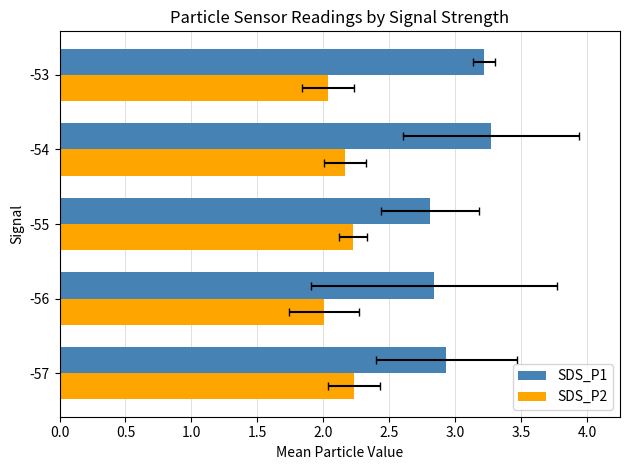

Does the chart contain any negative values?

No